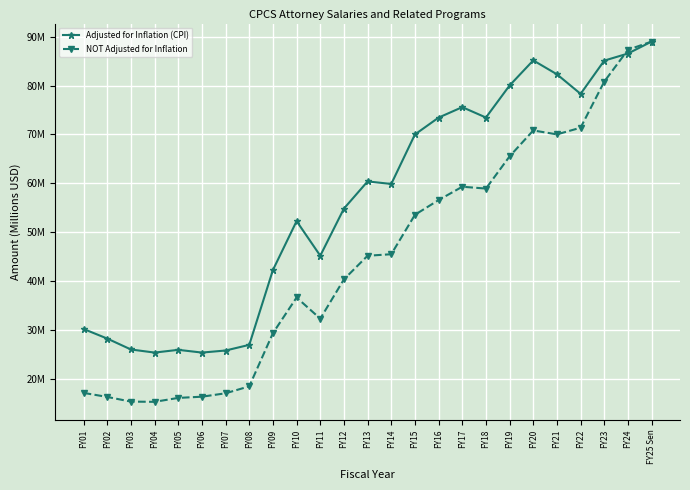

True or false: NOT Adjusted for Inflation and Adjusted for Inflation (CPI) cross at least once.

True